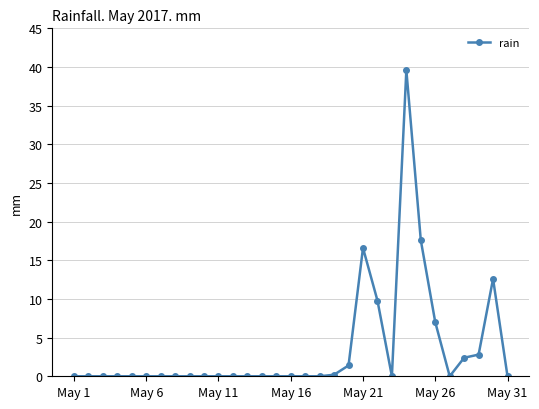

What is the greatest value displayed?

39.6